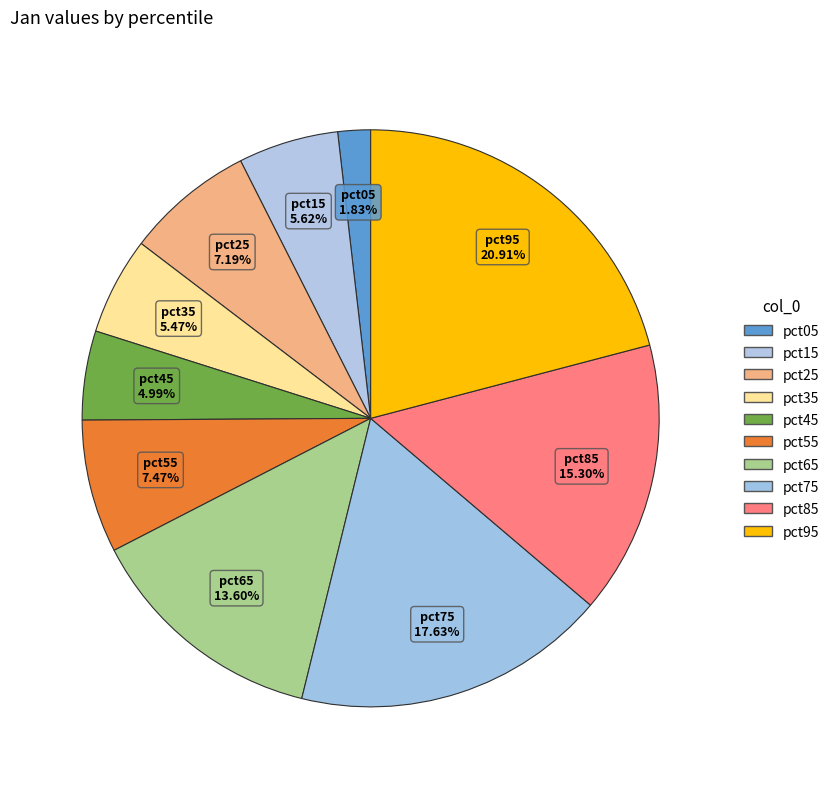

Count the number of slices in the pie.

10